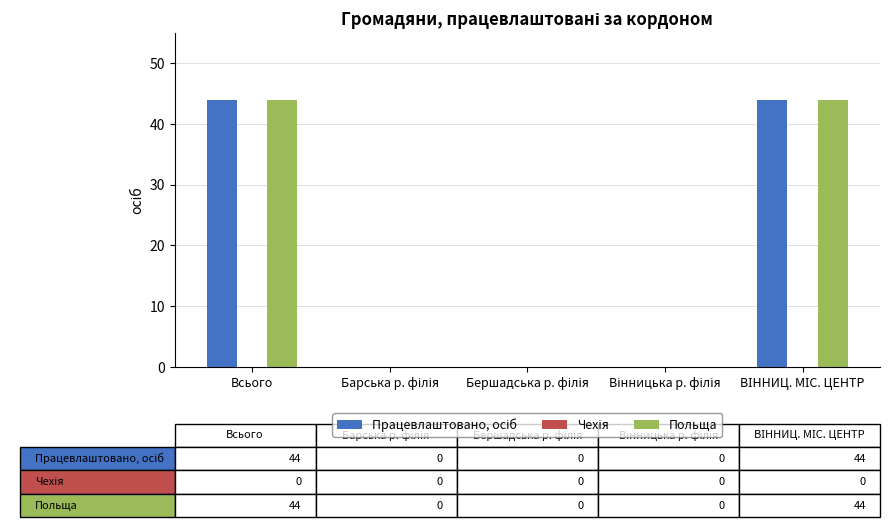

True or false: Польща has a value of 20 at Всього.

False